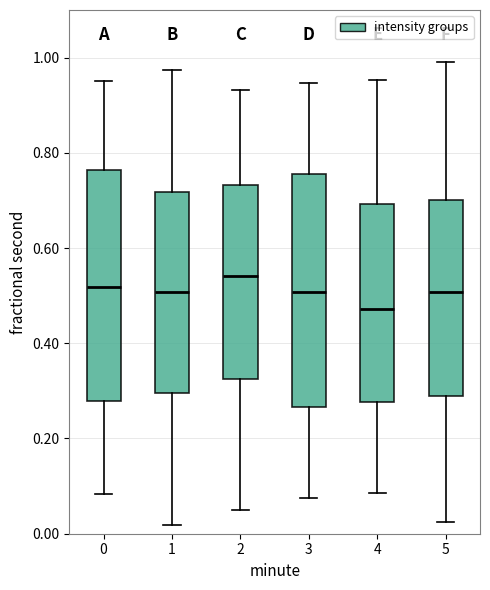

Where does the lower whisker of the box at x = 4 end on the y-axis? The values are not printed on the chart, so give them approximately, as read against the axis.

0.08